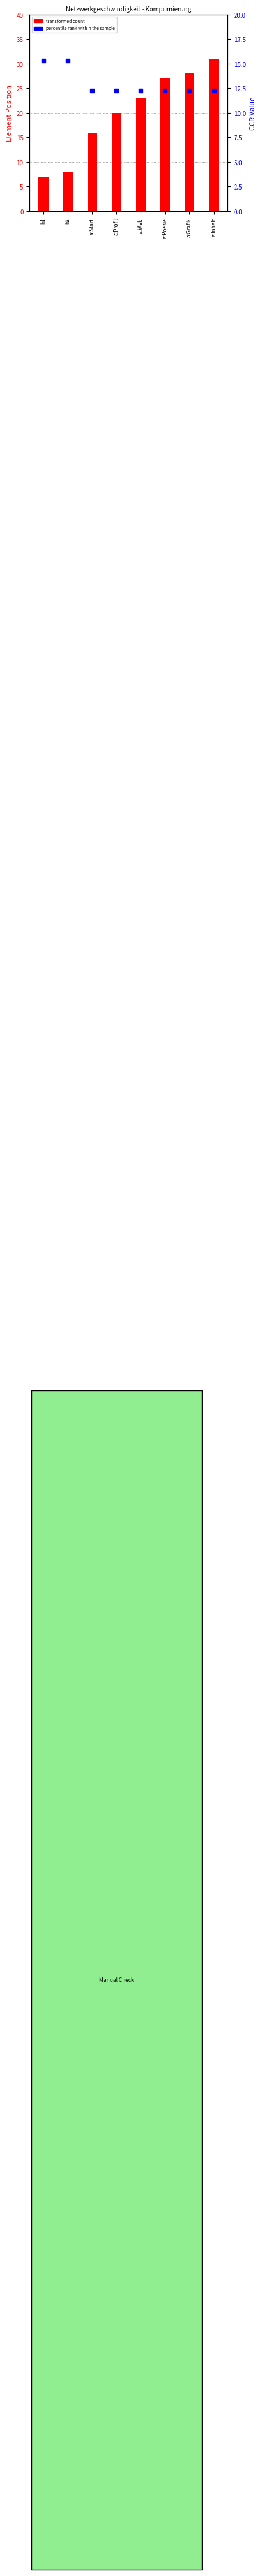

Which series reaches the minimum Y coordinate?

transformed count